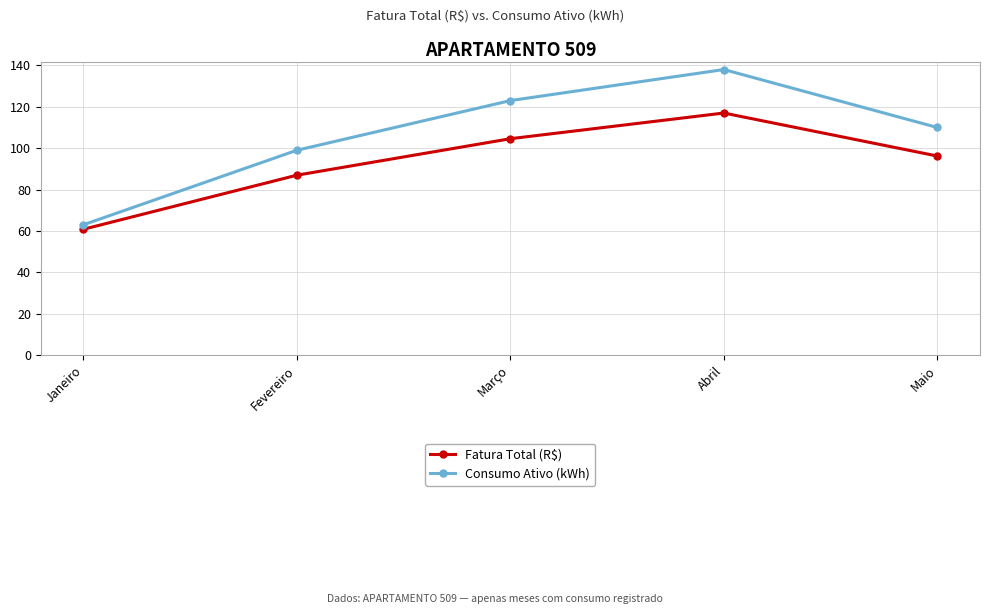

The value of Fatura Total (R$) at Abril is 117.0. True or false?

True